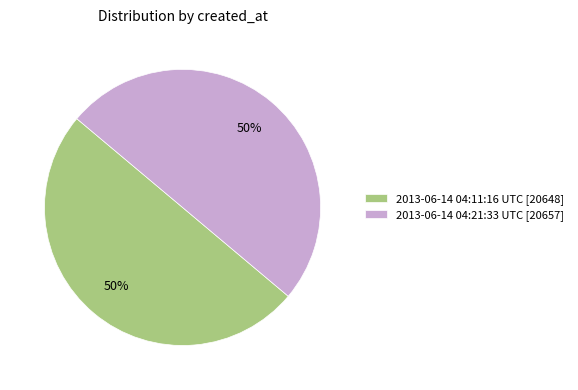

Do 2013-06-14 04:11:16 UTC [20648] and 2013-06-14 04:21:33 UTC [20657] together represent more than half of the pie?

Yes